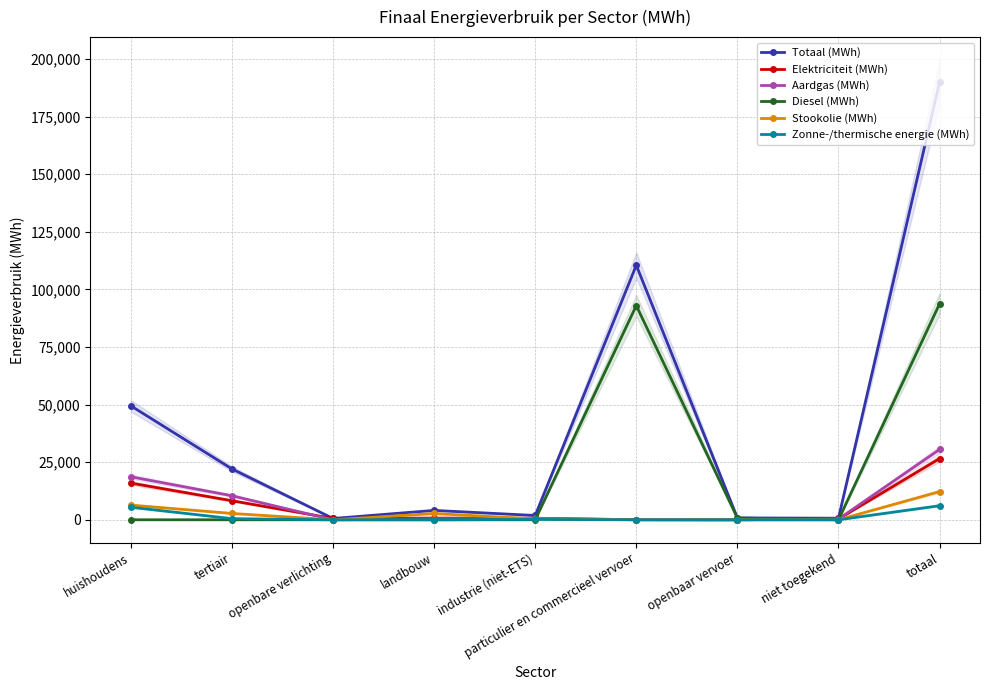

How many data points does each series have?

9